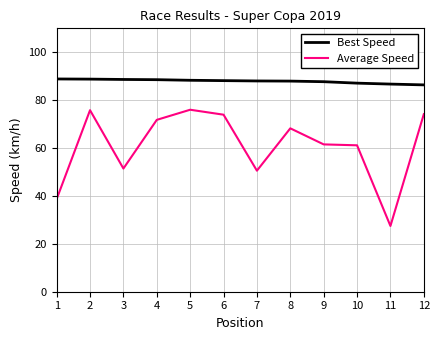

Rank the series by their average value, from lowest to highest.

Average Speed, Best Speed